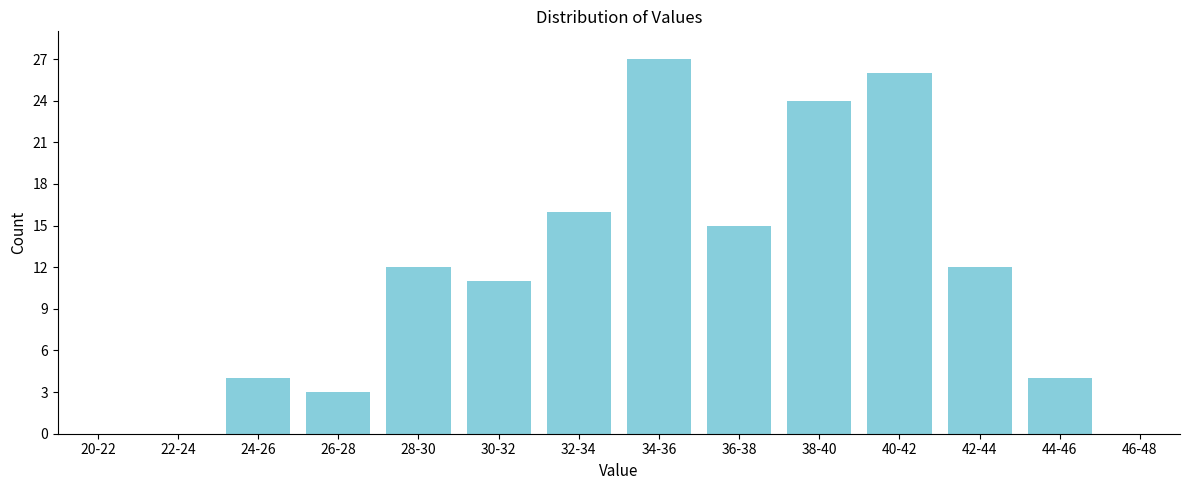

Reading left to right, what are all the values shown in this chart?

20-22=0	22-24=0	24-26=4	26-28=3	28-30=12	30-32=11	32-34=16	34-36=27	36-38=15	38-40=24	40-42=26	42-44=12	44-46=4	46-48=0